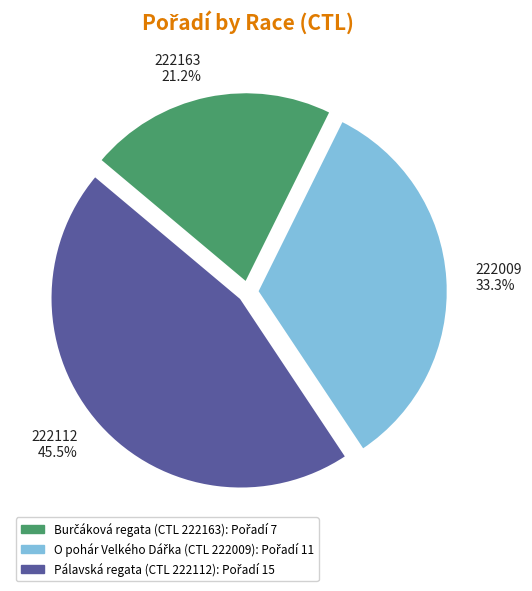

Rank the categories by value from lowest to highest.

222163, 222009, 222112